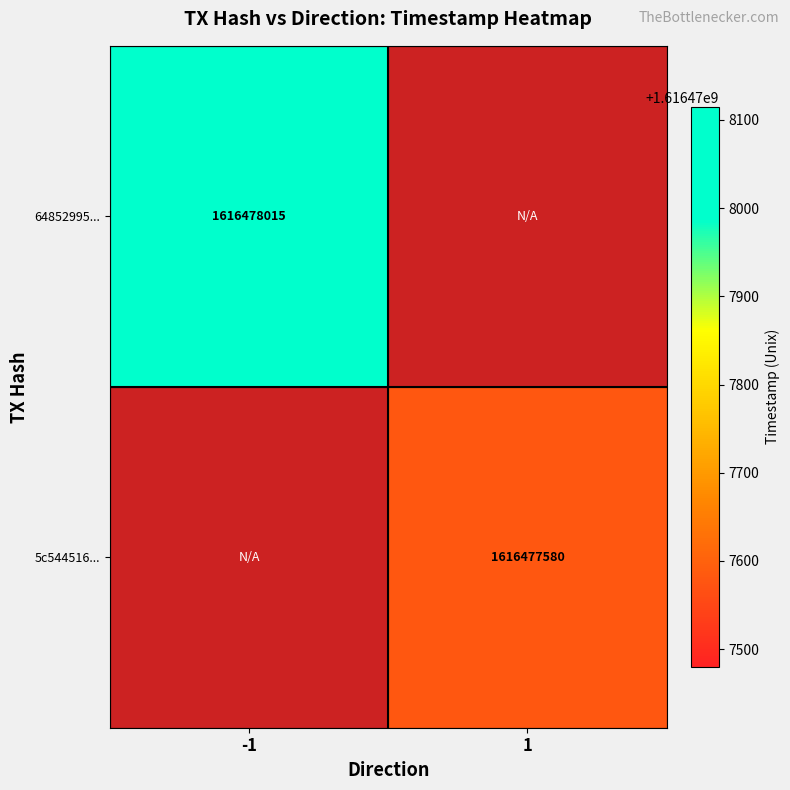

Rank the series by their average value, from lowest to highest.

5c544516c5ffb1db007471ac3b329da1c6daaf7, 64852995a188d537c517616413d8fe932356359